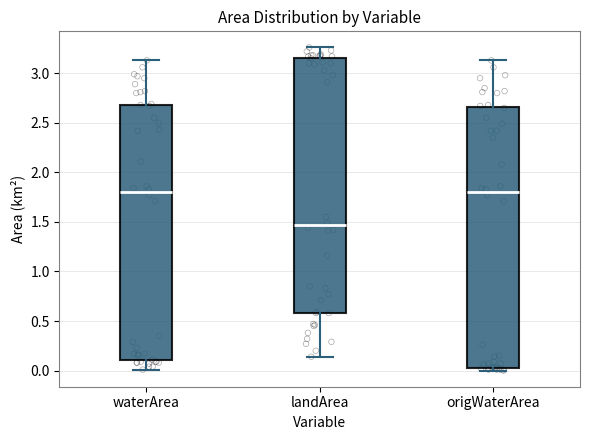

Reading left to right, read every box against the y-axis: the position of its median line, the range the box covers, and the ends of its whiskers. The values are not printed on the chart, so give them approximately, as read against the axis.

waterArea: median 1.80, box 0.10 to 2.70, whiskers 0.00 to 3.15
landArea: median 1.45, box 0.60 to 3.15, whiskers 0.15 to 3.25
origWaterArea: median 1.80, box 0.05 to 2.65, whiskers 0.00 to 3.15